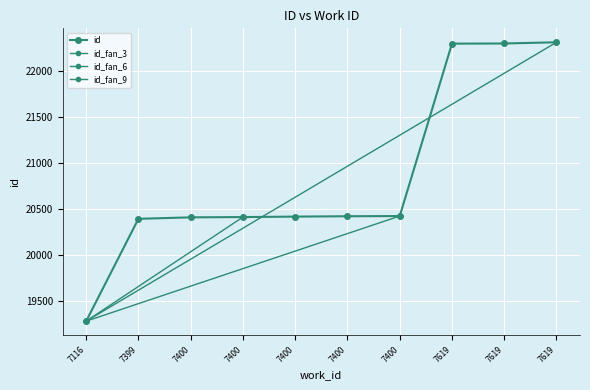

At which category does the chart reach its peak across all series?

7619